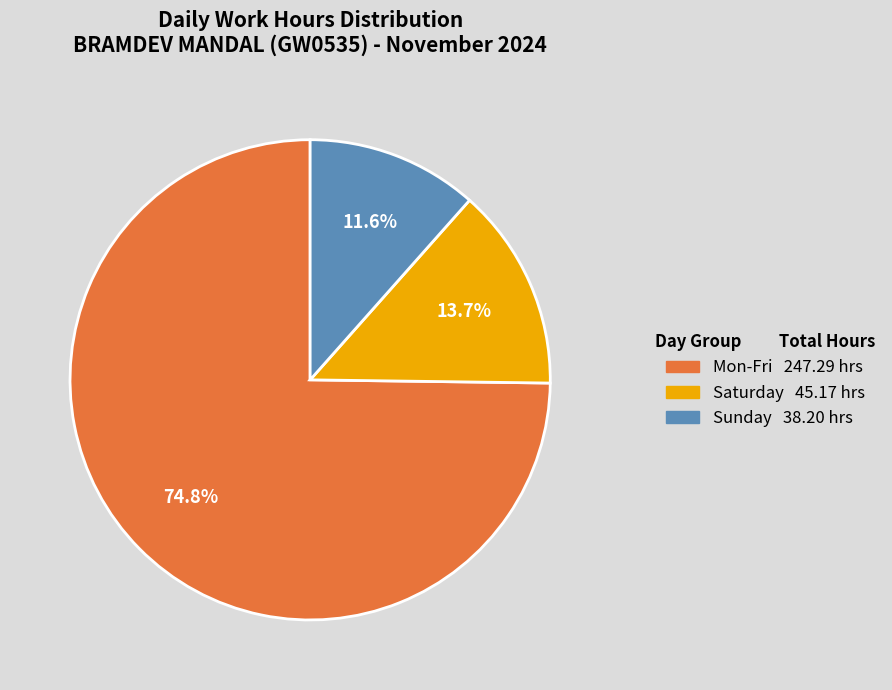

Is there a majority slice in this chart?

Yes